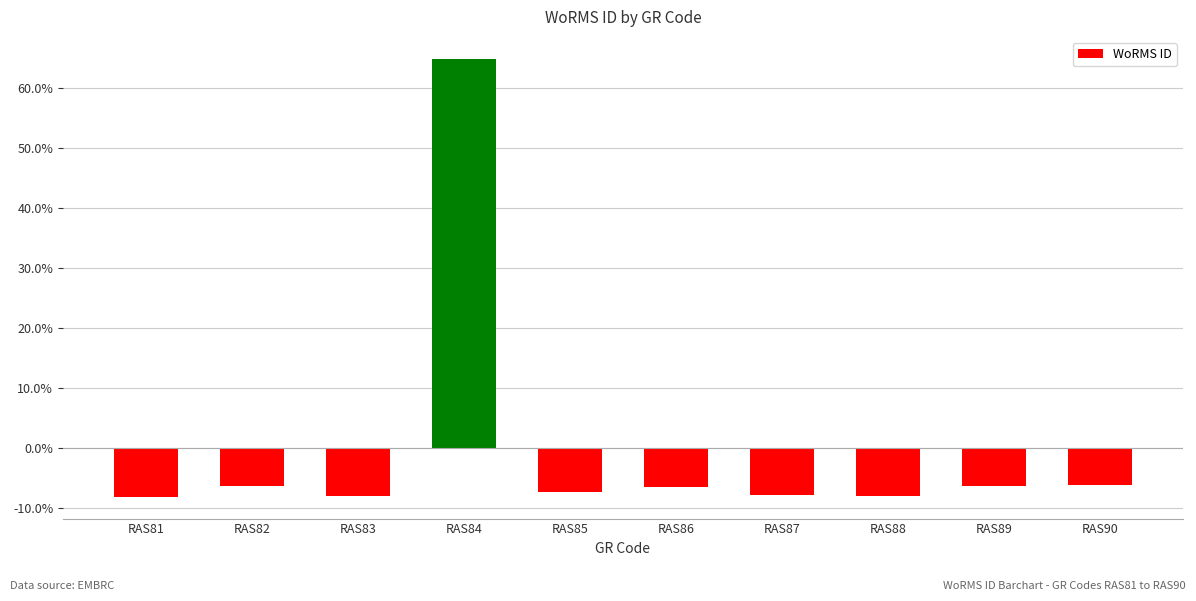

What is the greatest value displayed?

64.9